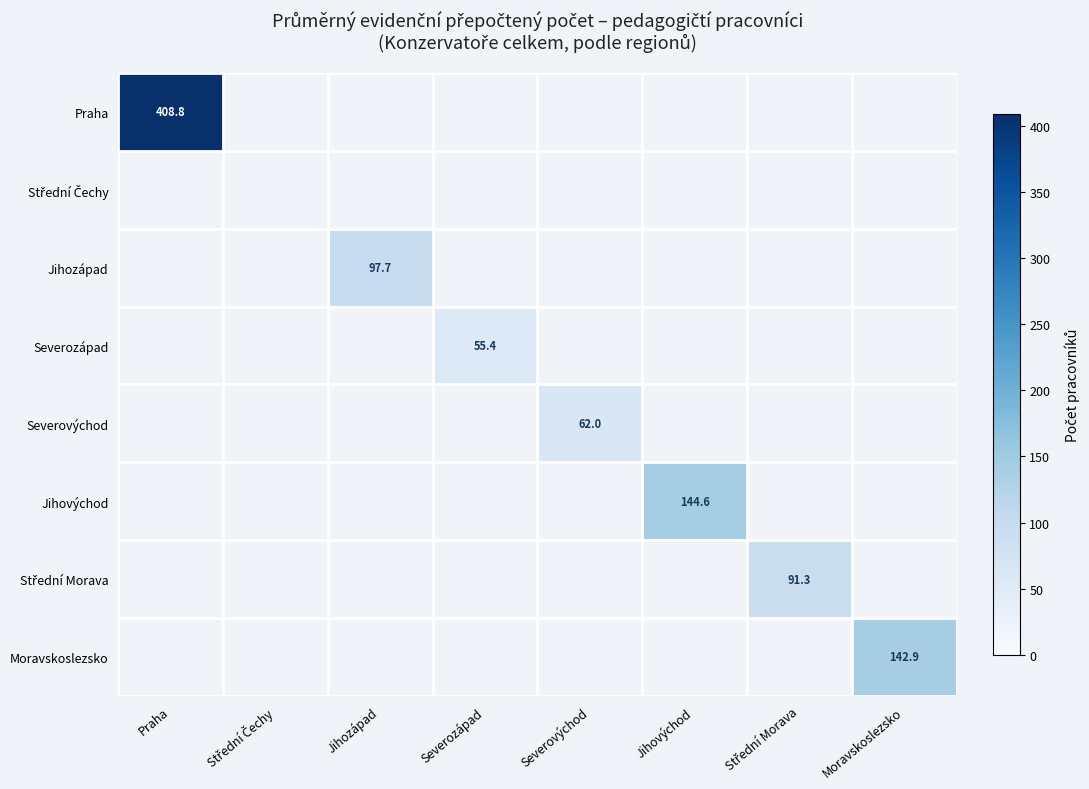

True or false: Praha has a value of 408.8 at Praha.

True